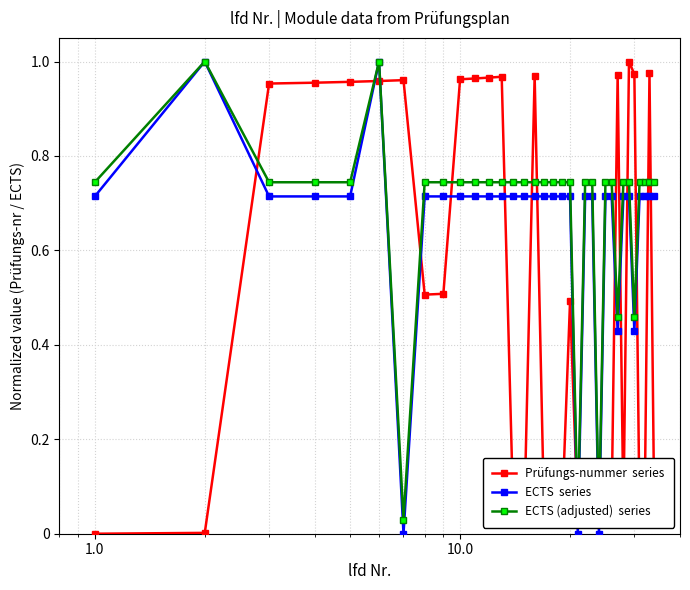

Reading right to left, what are all the values shown in this chart?

Prüfungs-nummer  series: 0.1	1.0	0.0	0.0	1.0	1.0	0.0	1.0	0.1	0.1	0.1	0.1	0.1	0.0	0.5	0.0	0.0	0.0	1.0	0.0	0.0	1.0	1.0	1.0	1.0	0.5	0.5	1.0	1.0	1.0	1.0	1.0	0.0	0.0
ECTS  series: 0.7	0.7	0.7	0.7	0.4	0.7	0.7	0.4	0.7	0.7	0.0	0.7	0.7	0.0	0.7	0.7	0.7	0.7	0.7	0.7	0.7	0.7	0.7	0.7	0.7	0.7	0.7	0.0	1.0	0.7	0.7	0.7	1.0	0.7
ECTS (adjusted)  series: 0.7	0.7	0.7	0.7	0.5	0.7	0.7	0.5	0.7	0.7	0.0	0.7	0.7	0.0	0.7	0.7	0.7	0.7	0.7	0.7	0.7	0.7	0.7	0.7	0.7	0.7	0.7	0.0	1.0	0.7	0.7	0.7	1.0	0.7